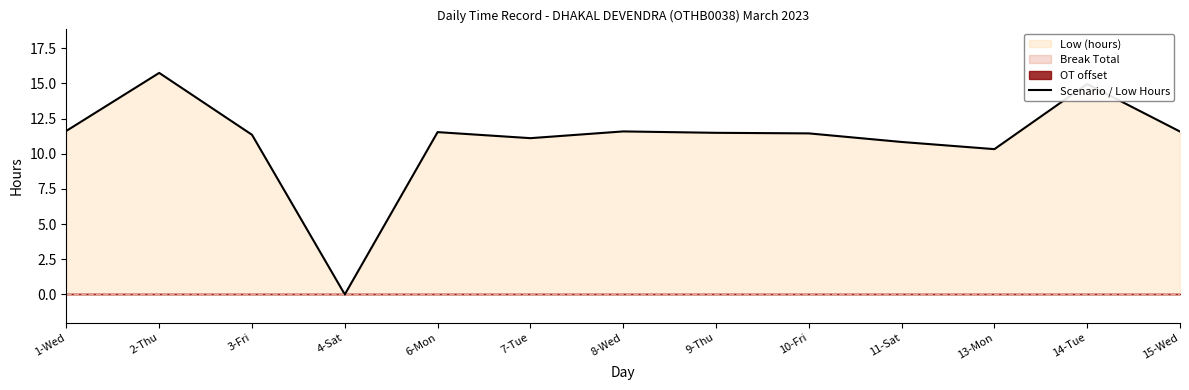

Where is the first local maximum?

2-Thu